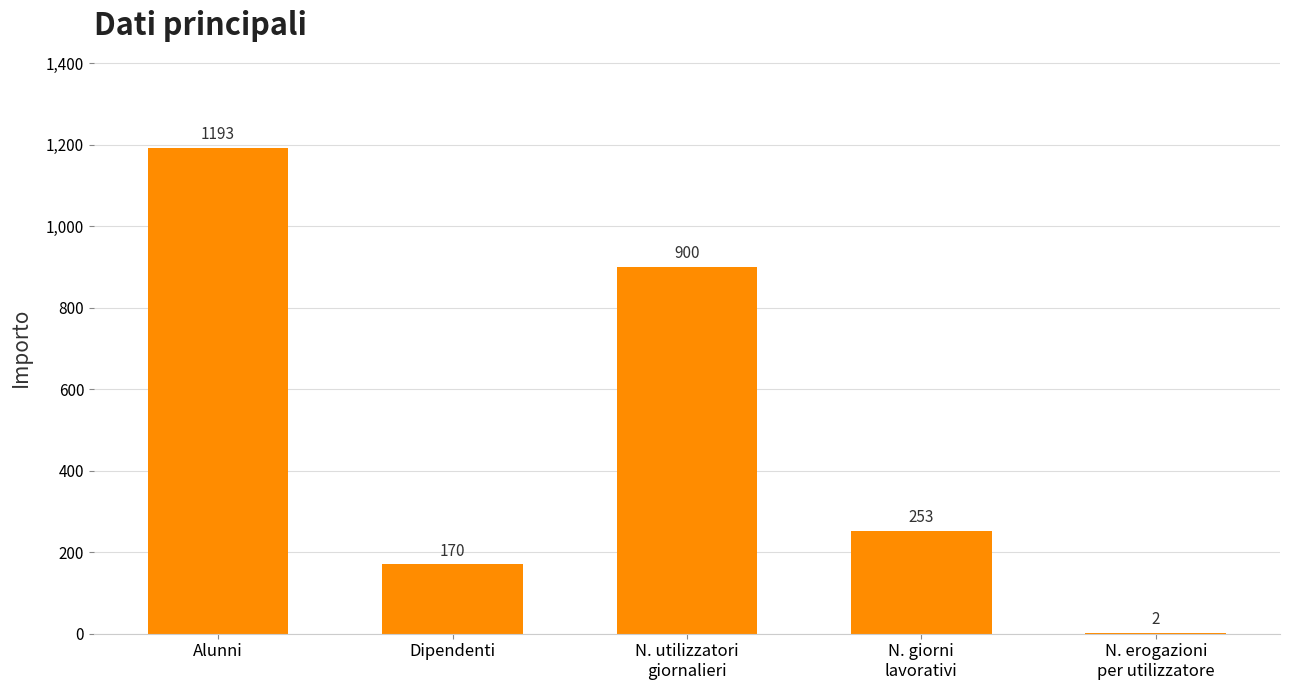

The chart shows a value of 112 at Dipendenti. True or false?

False